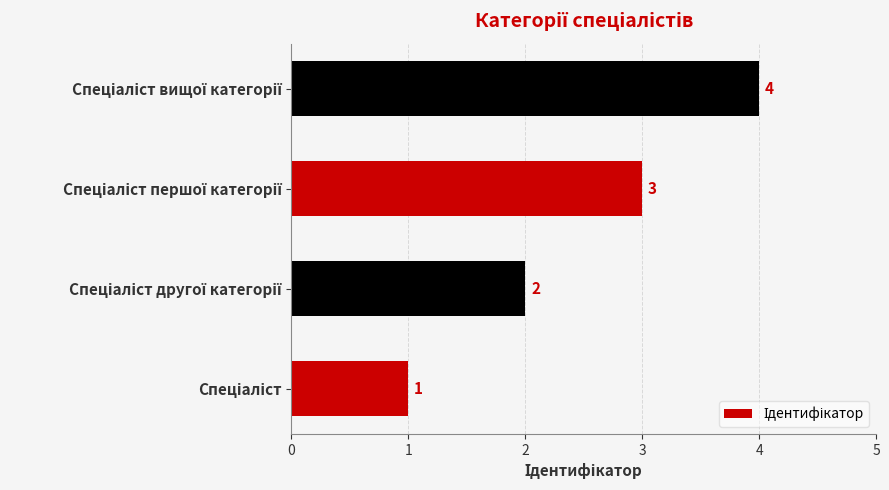

What is the difference between the maximum and minimum values?

3